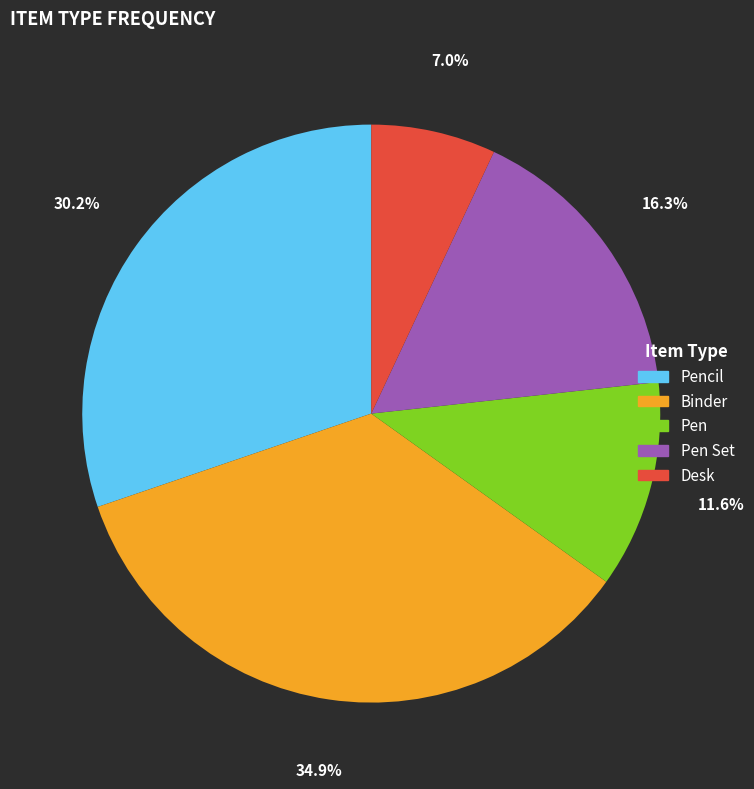

What is the largest slice in the pie chart?

Binder